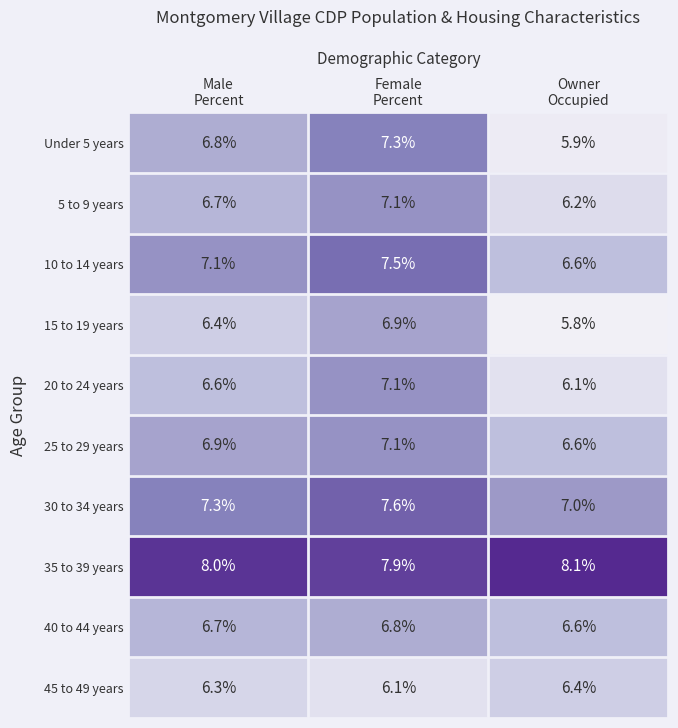

How many categories are shown in the chart?

3